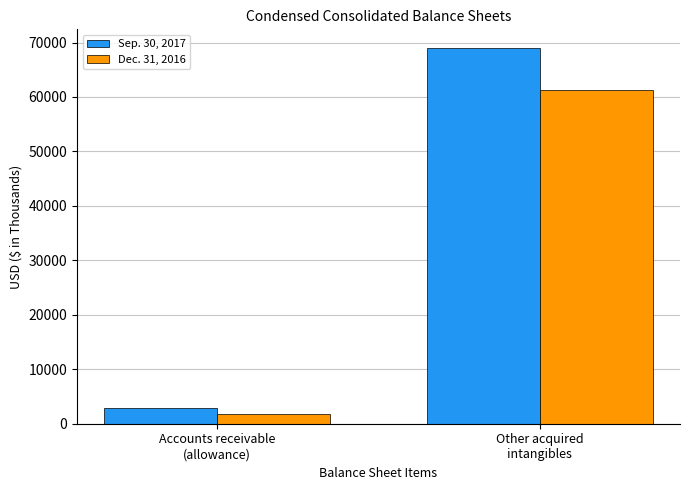

What is the sum of all Sep. 30, 2017 values?

71869